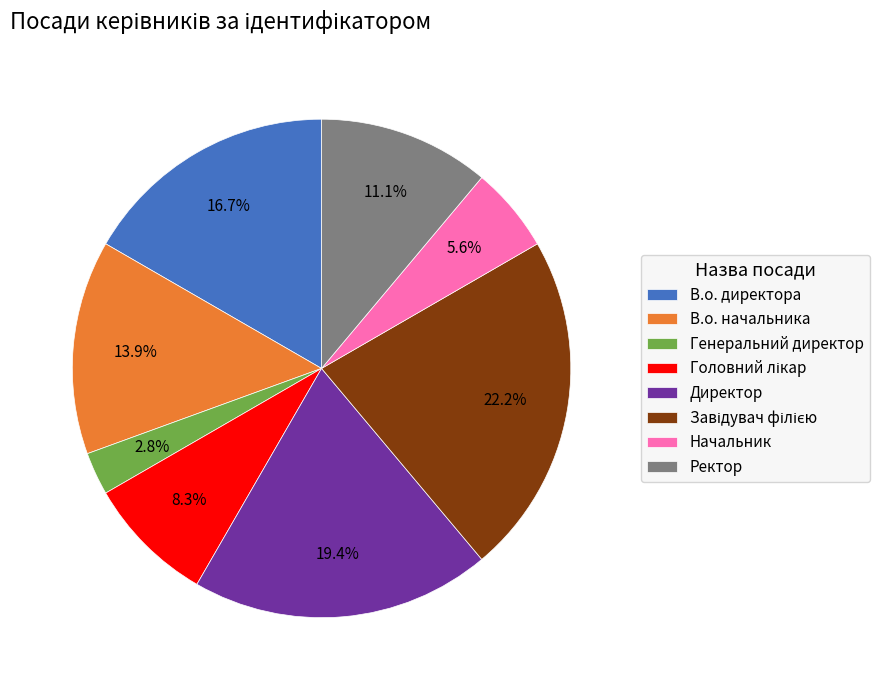

Is В.о. директора the majority of the pie?

No